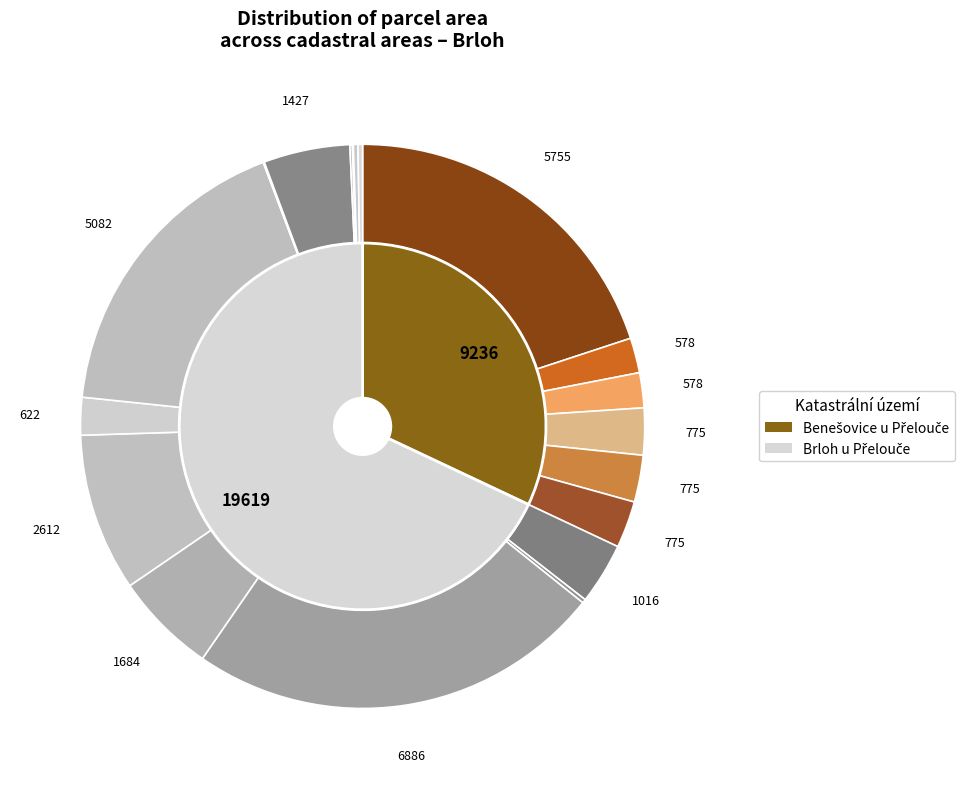

What percentage is the 15 slice, to the nearest percent?

5%